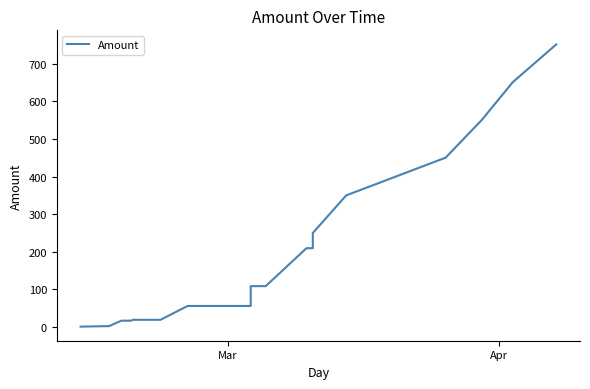

What is the average value?

183.9